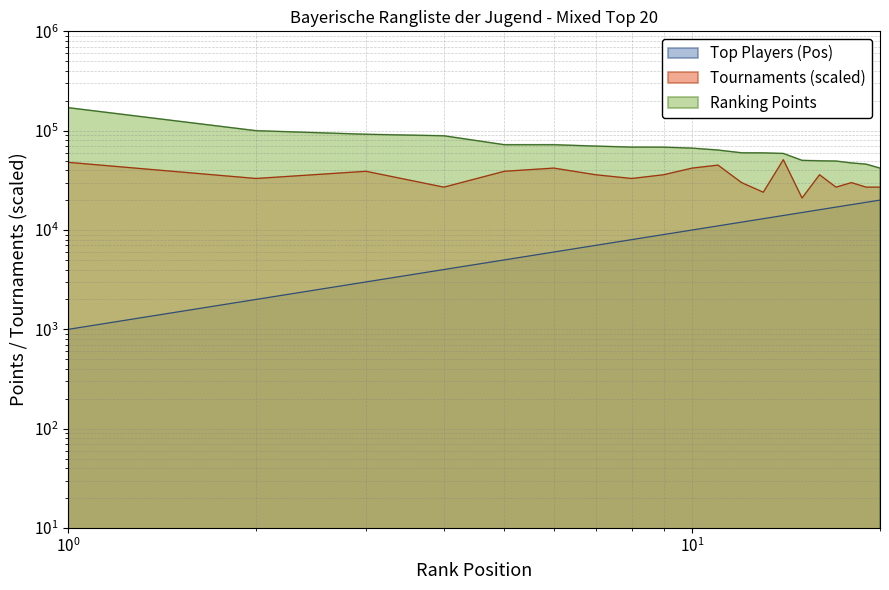

Where is Top Players (Pos) nearest to the value 10500?

10